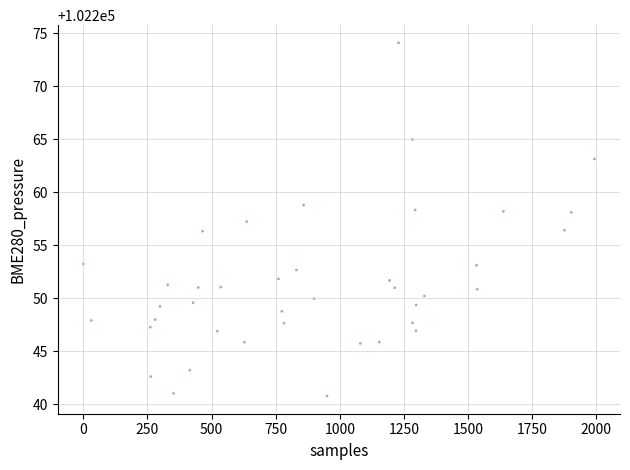

What is the range of X values (max minus min)?

1993.0